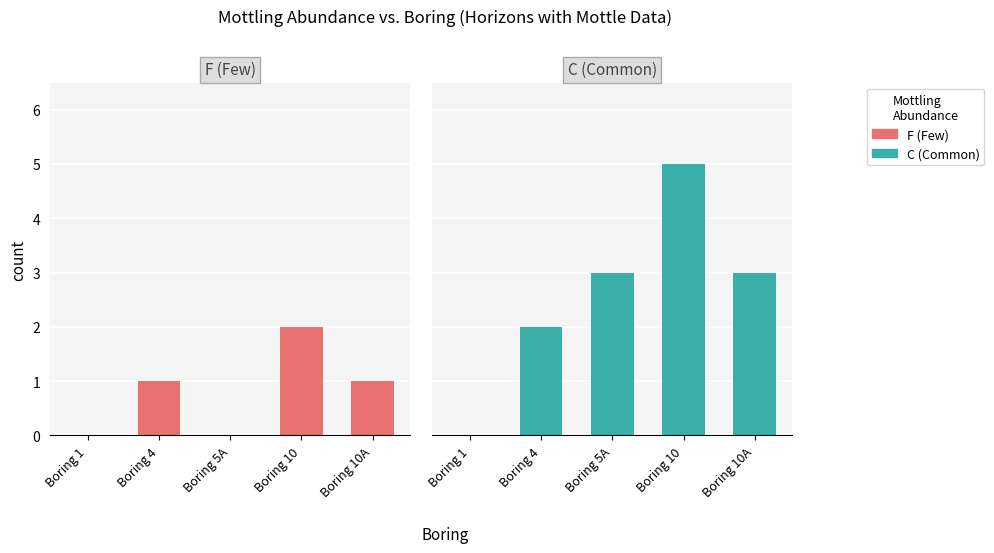

Which series has the largest range (max minus min)?

C (Common)